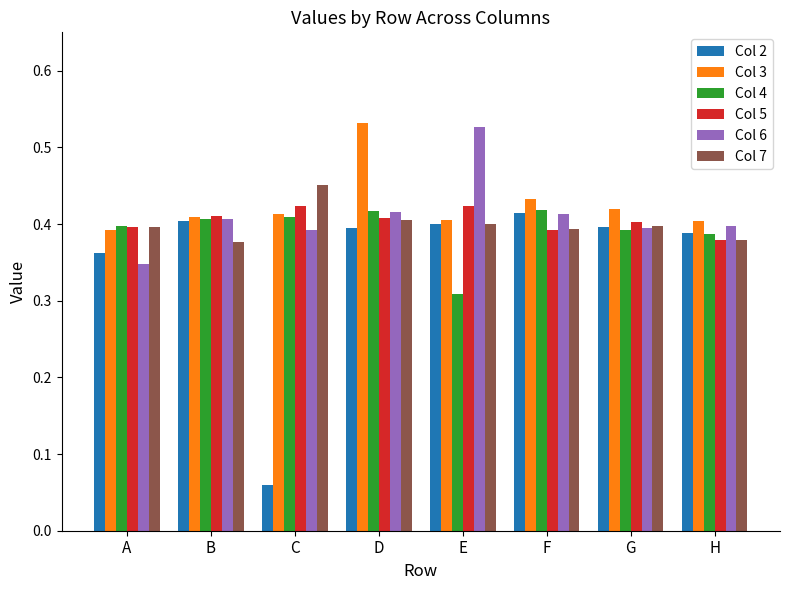

Is it true that Col 3 equals 0.6 at G?

False